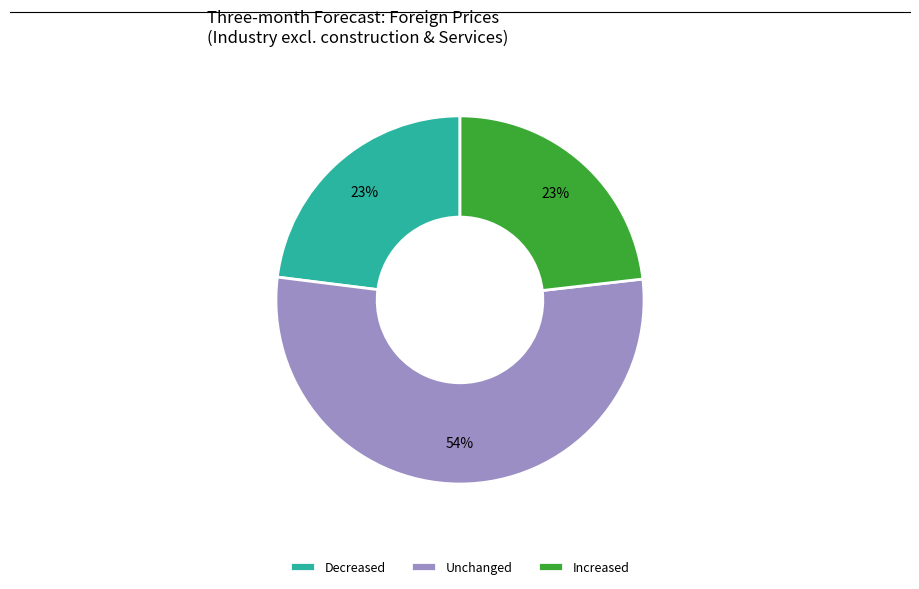

Count the number of slices in the pie.

3